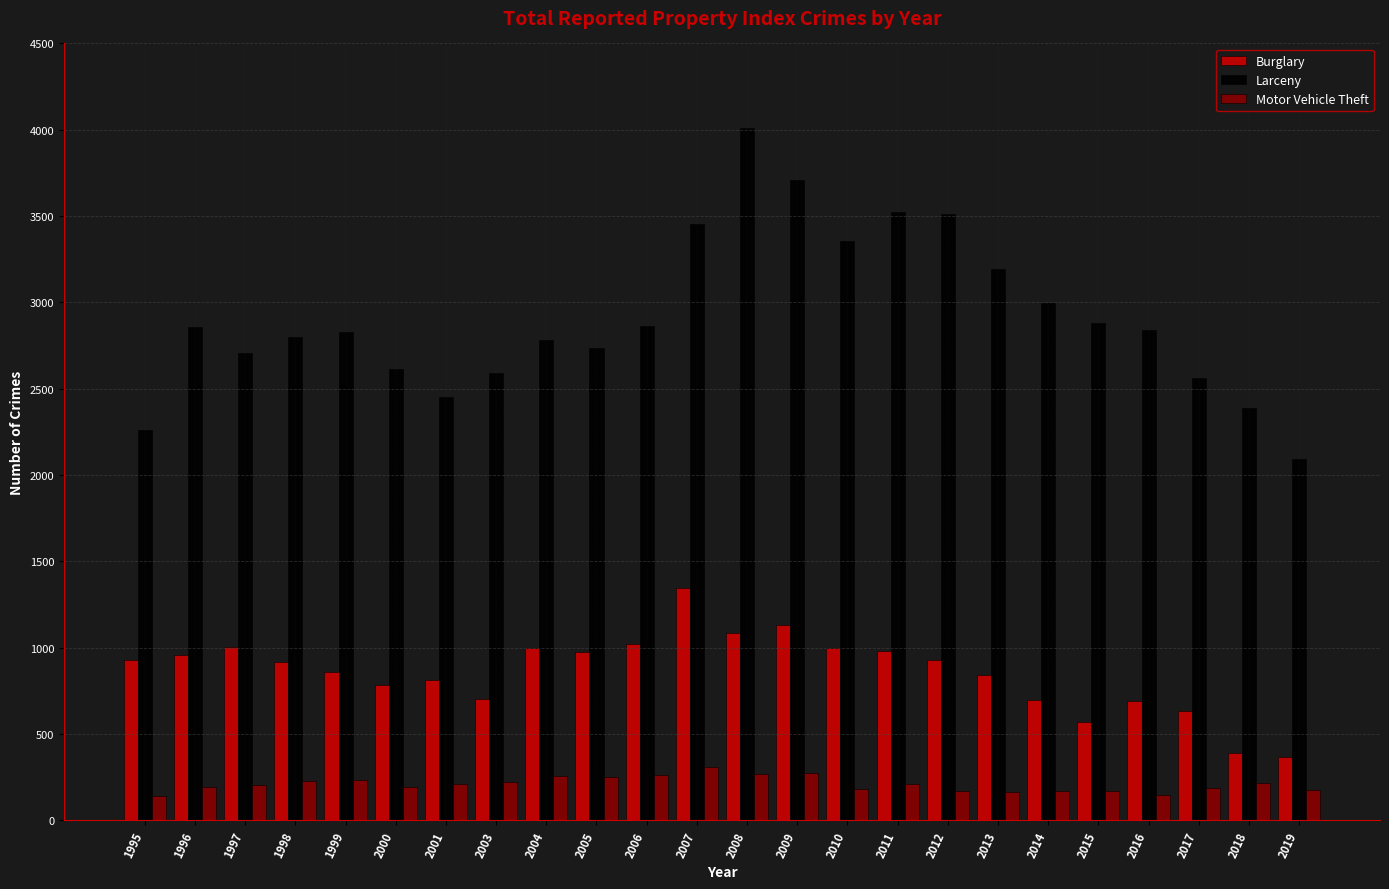

What is the difference between the maximum and second lowest values in the Burglary series?

958